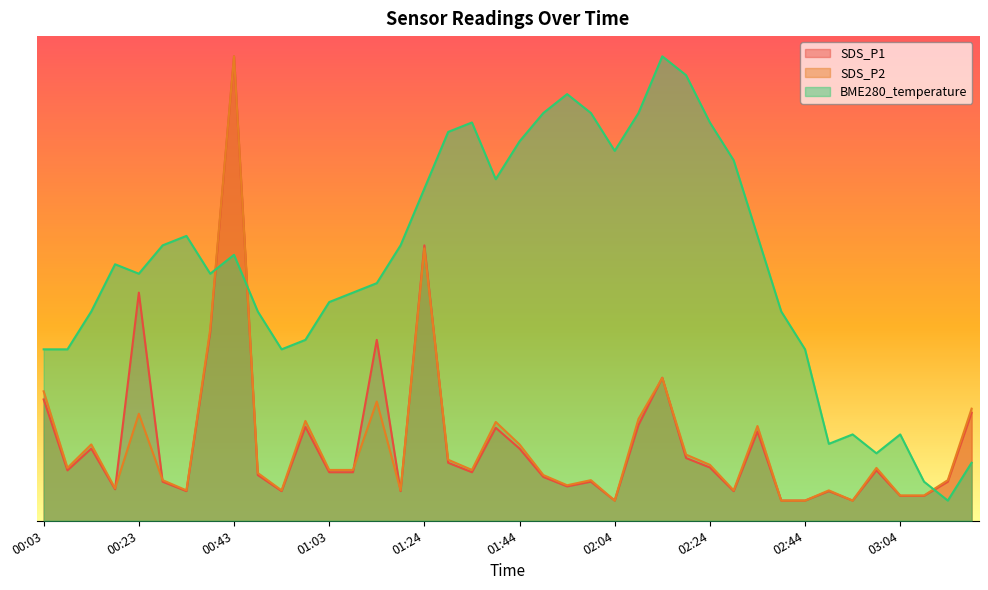

What is the average value of the SDS_P2 series?

1.0